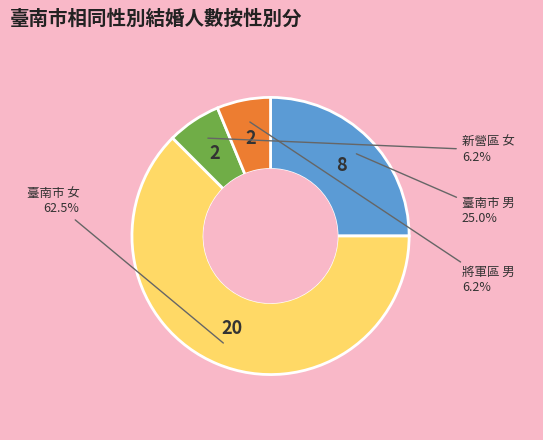

How many slices are in this pie chart?

4